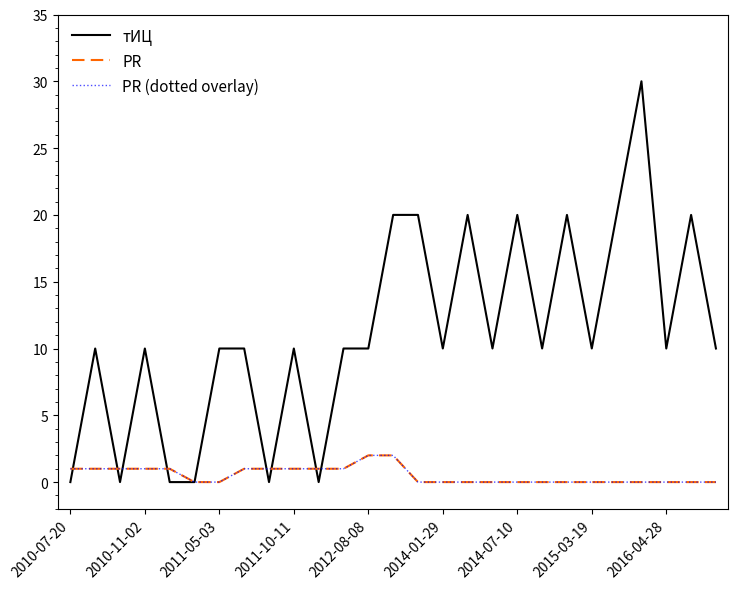

True or false: тИЦ has more than 0 points higher than both neighbors.

True